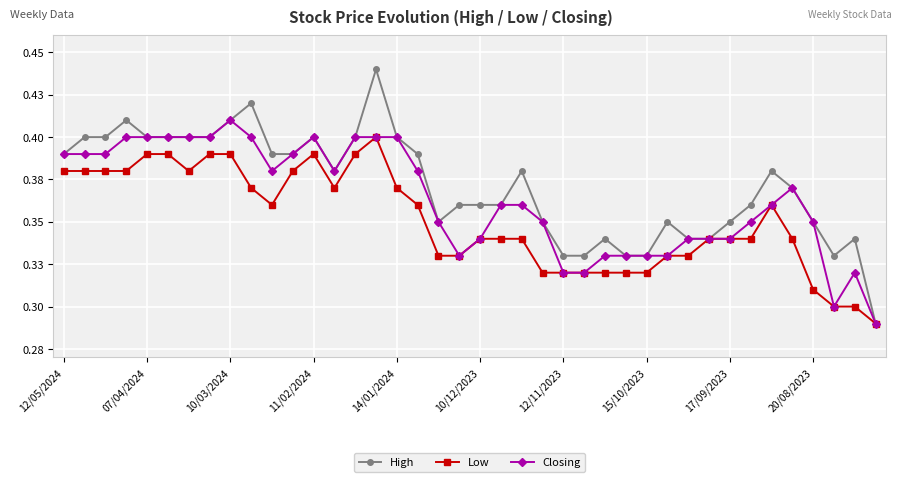

What is the label of the 40th point from the right?

12/05/2024